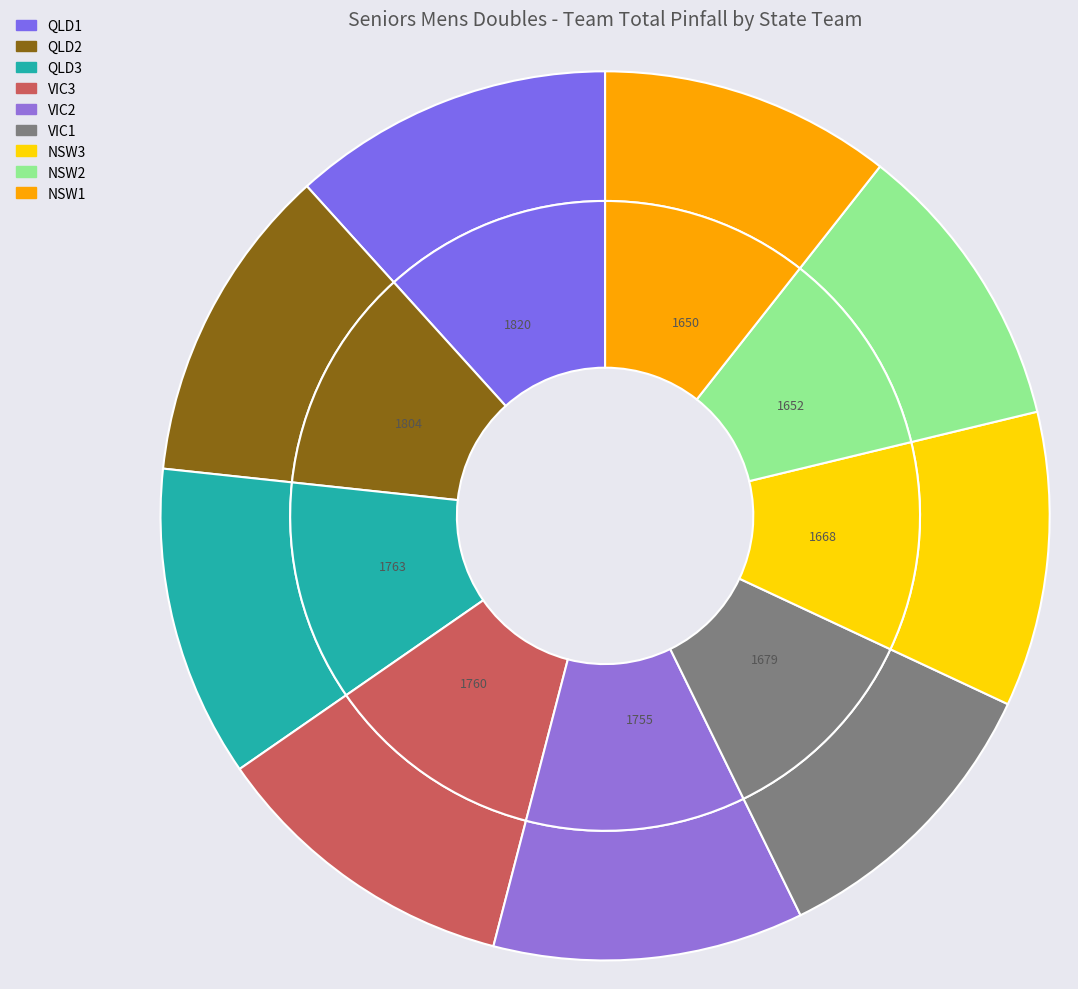

Do QLD3 and VIC2 together represent more than half of the pie?

No